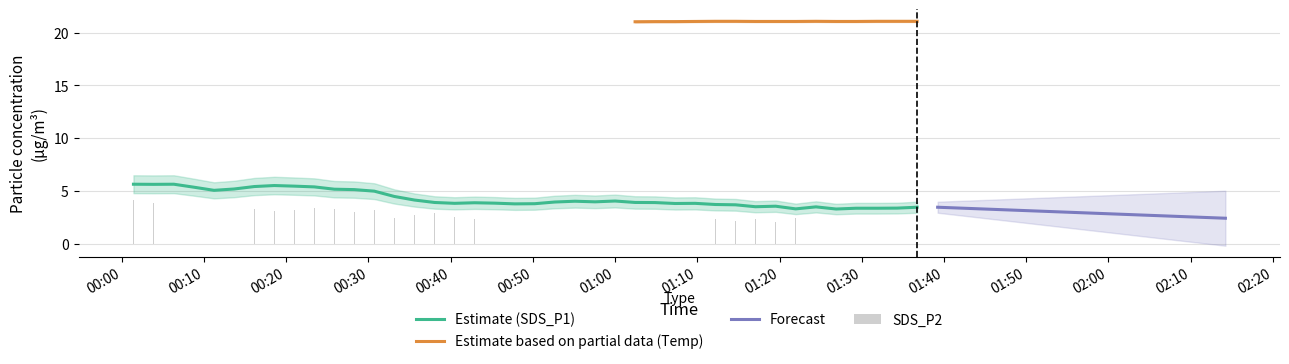

Read the SDS_P1 value at 35.

3.7